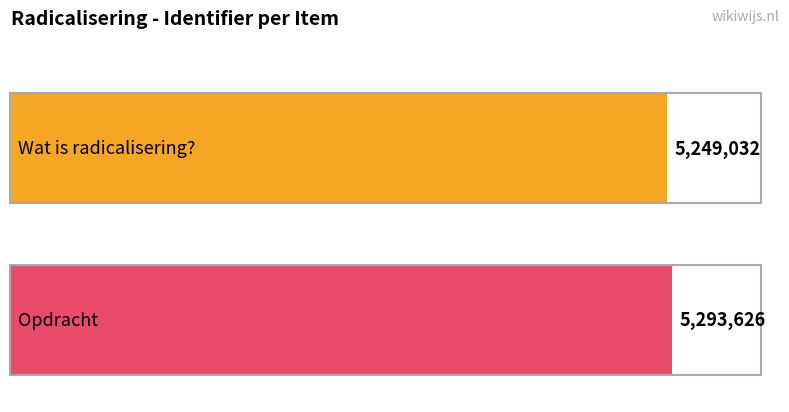

Between Wat is radicalisering? and Opdracht, which is larger?

Opdracht